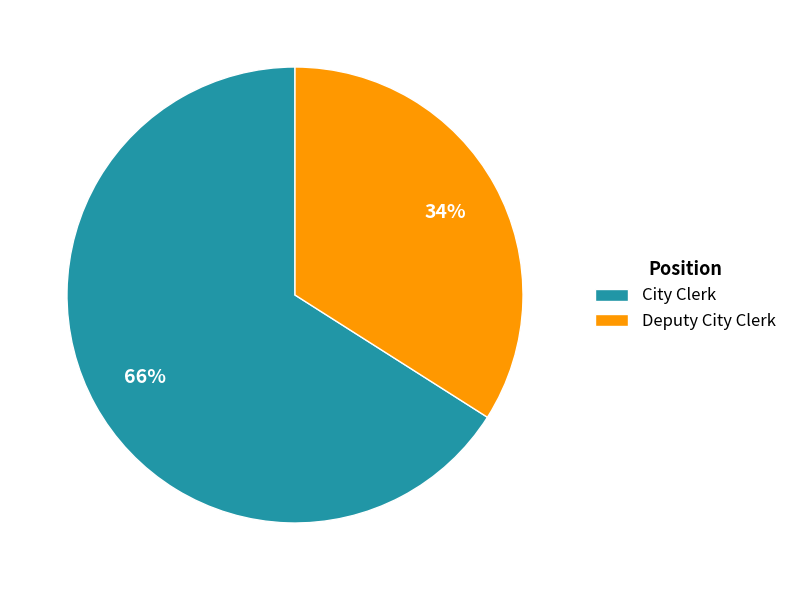

How many slices are in this pie chart?

2